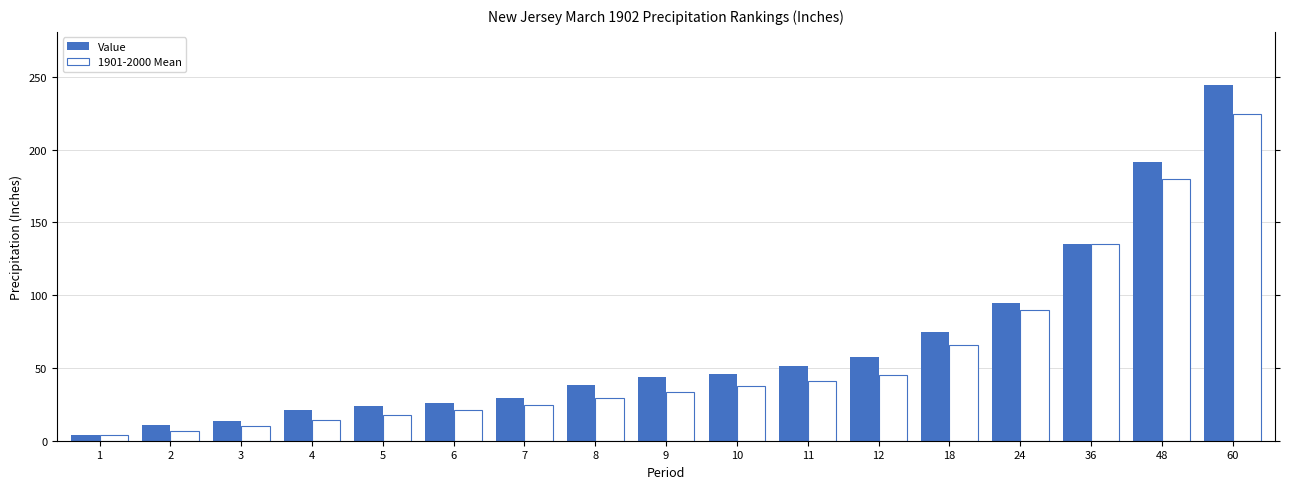

The Value series shows 17.4 at 12. True or false?

False